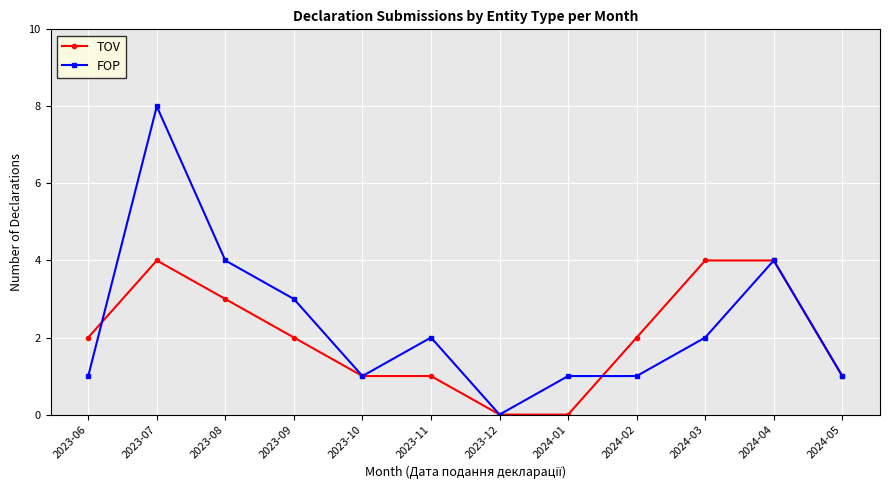

At which category does FOP reach its first local peak?

2023-07